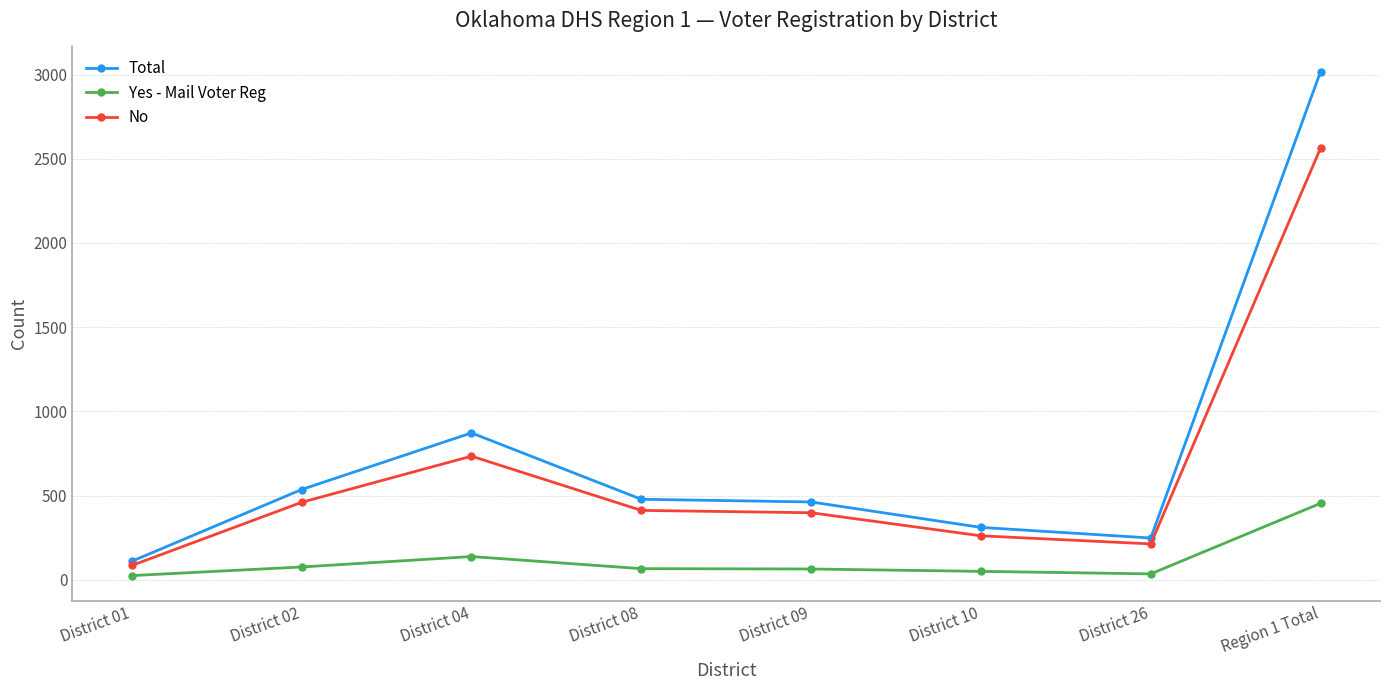

True or false: Total and Yes - Mail Voter Reg intersect in this chart.

False